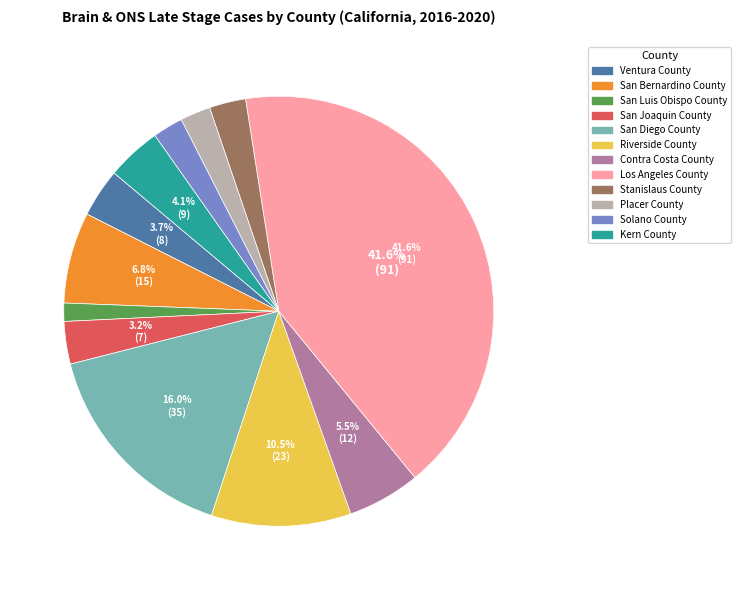

How many segments does this pie chart have?

12